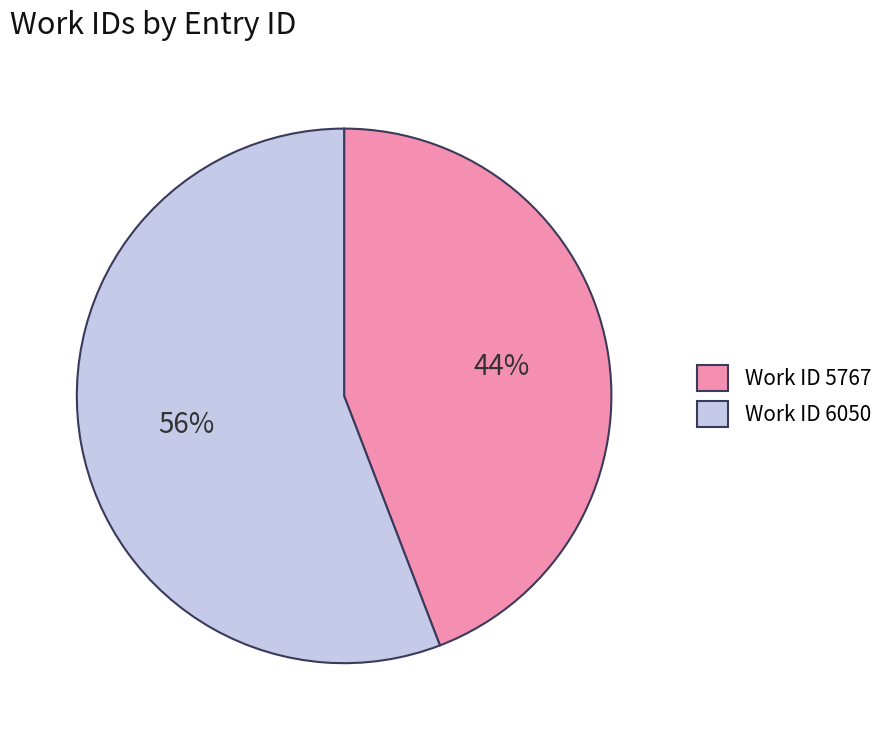

What is the smallest slice in the pie chart?

Work ID 5767